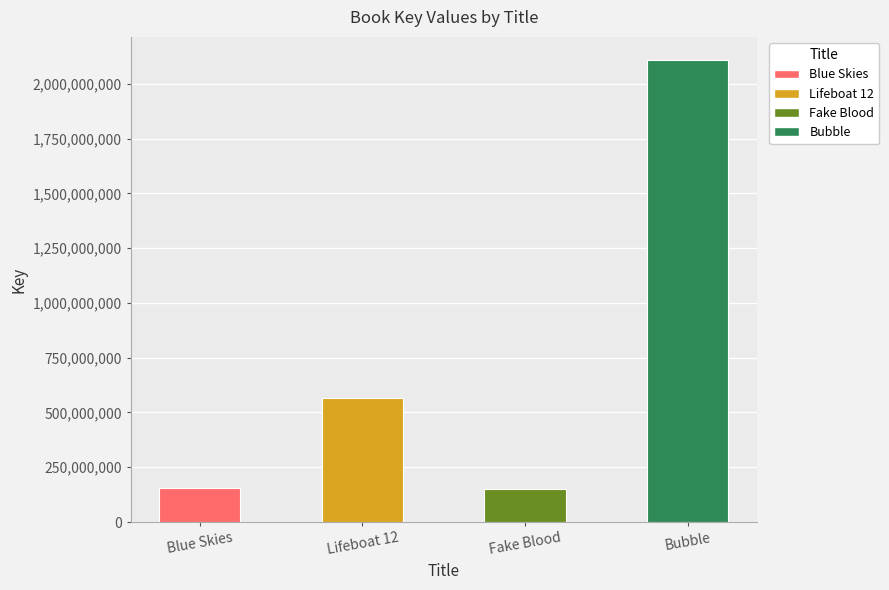

Approximately how many times larger is the value at Blue Skies compared to Lifeboat 12?

0.3